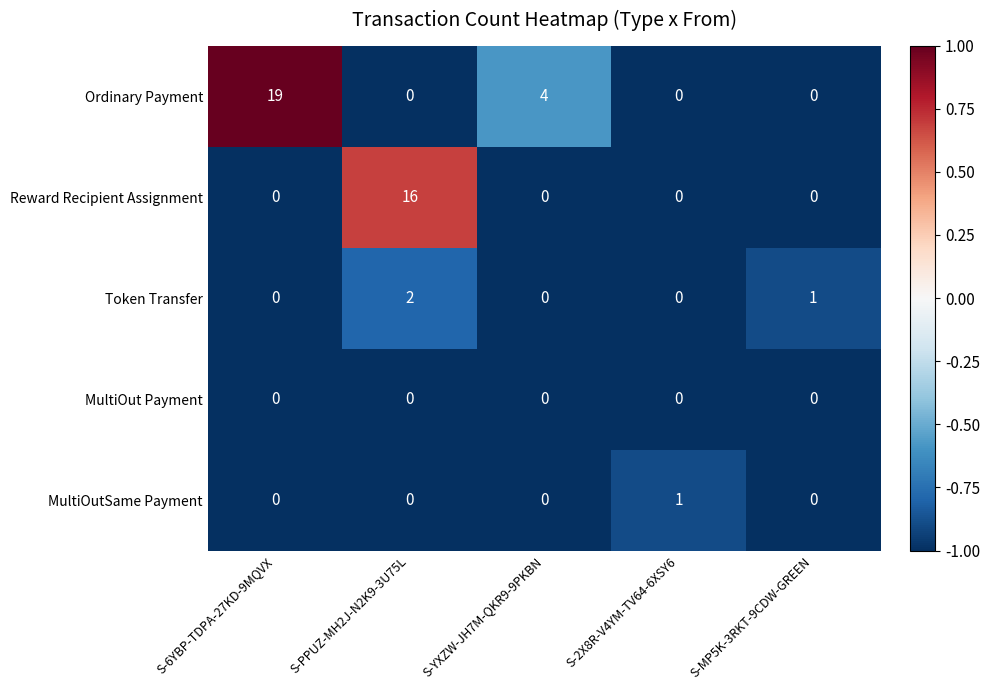

List the series in order of their peak value, lowest first.

MultiOut Payment, MultiOutSame Payment, Token Transfer, Reward Recipient Assignment, Ordinary Payment